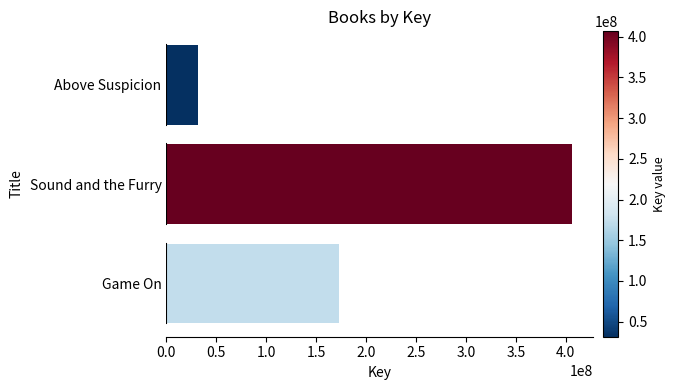

The value at Above Suspicion is 31499511. True or false?

True